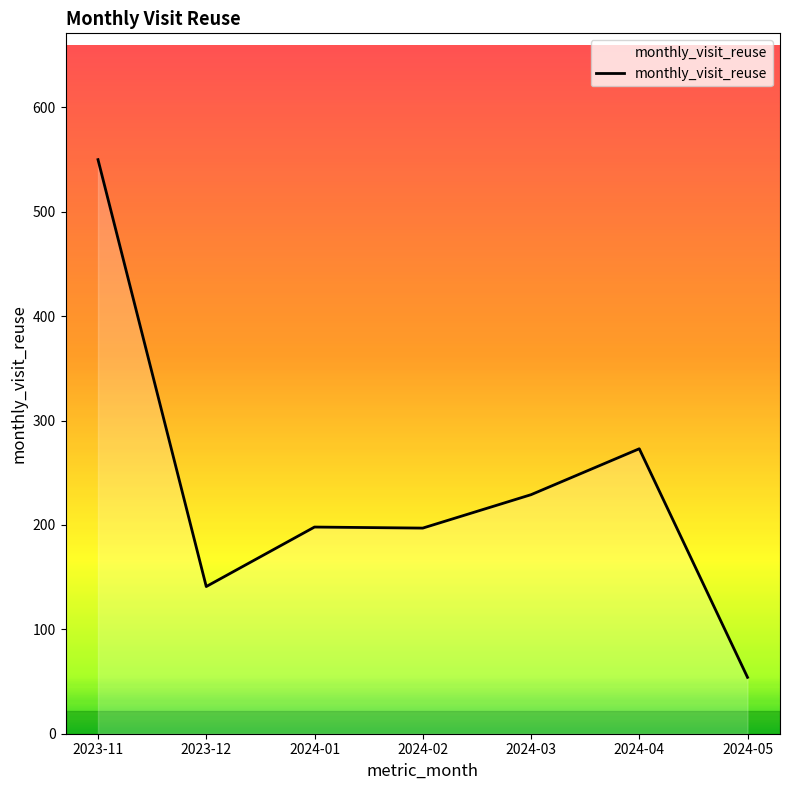

Which category has the lowest value across all series?

2024-05